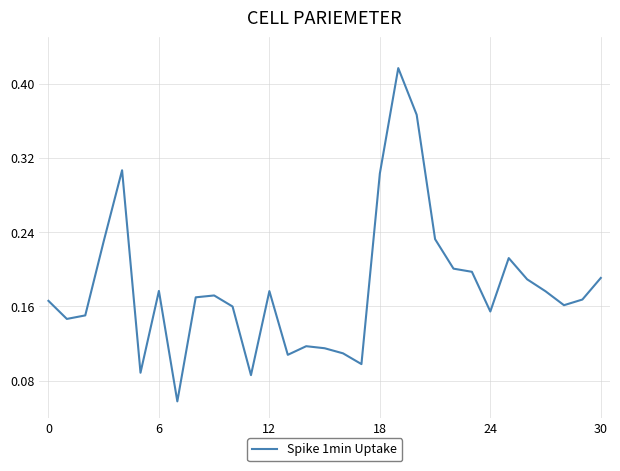

How many lines are shown in the chart?

1